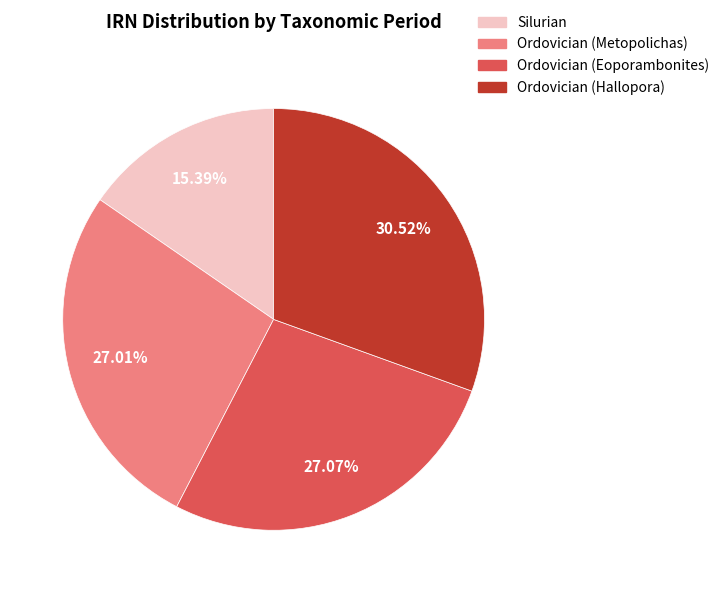

How many segments does this pie chart have?

4